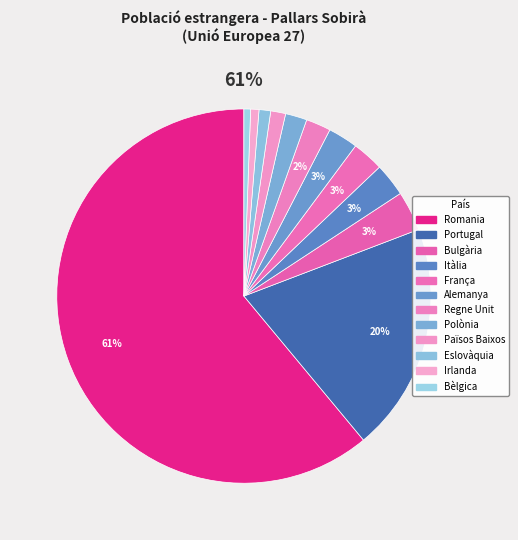

Count the number of slices in the pie.

12